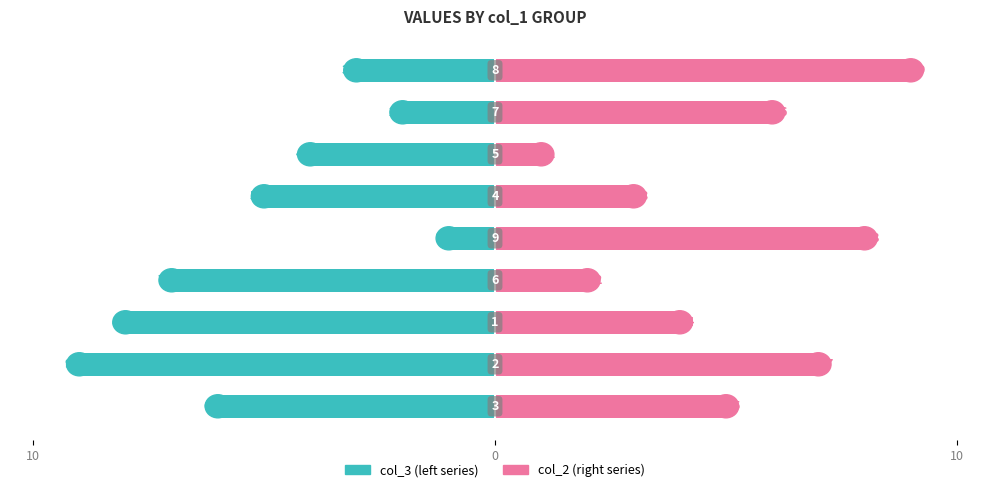

The col_2 series shows 1 at 6. True or false?

False